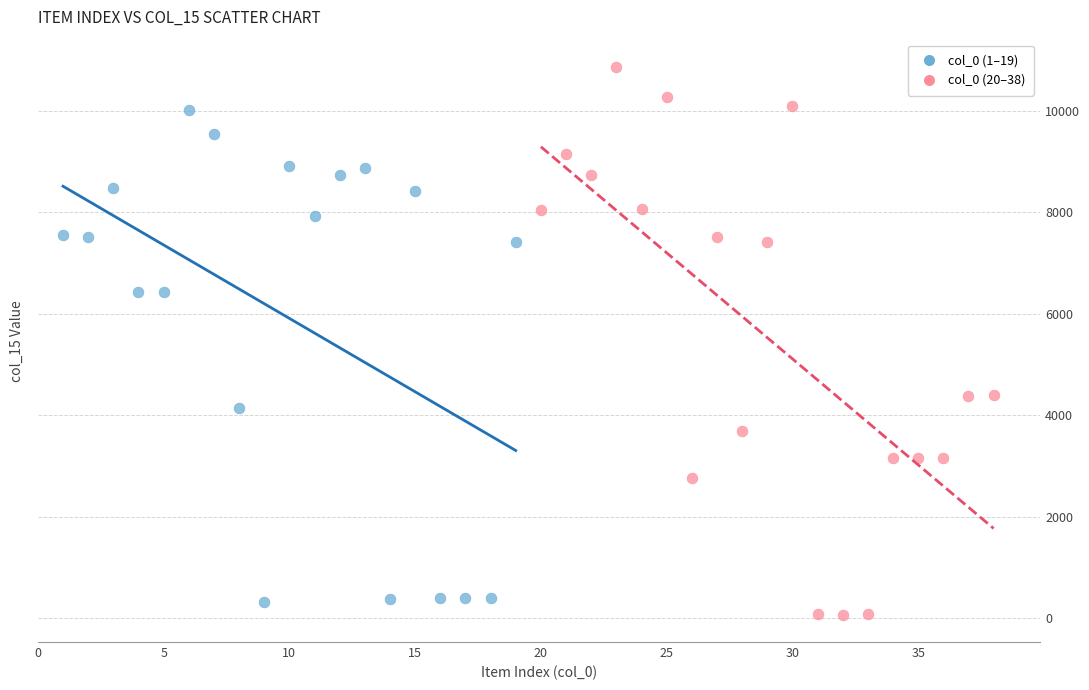

Which series has the largest Y range (max minus min)?

col_0 (20–38)